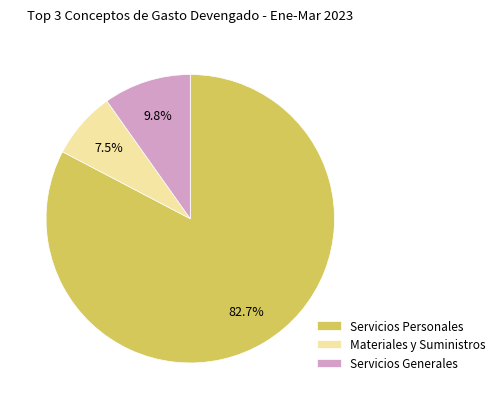

How many segments does this pie chart have?

3